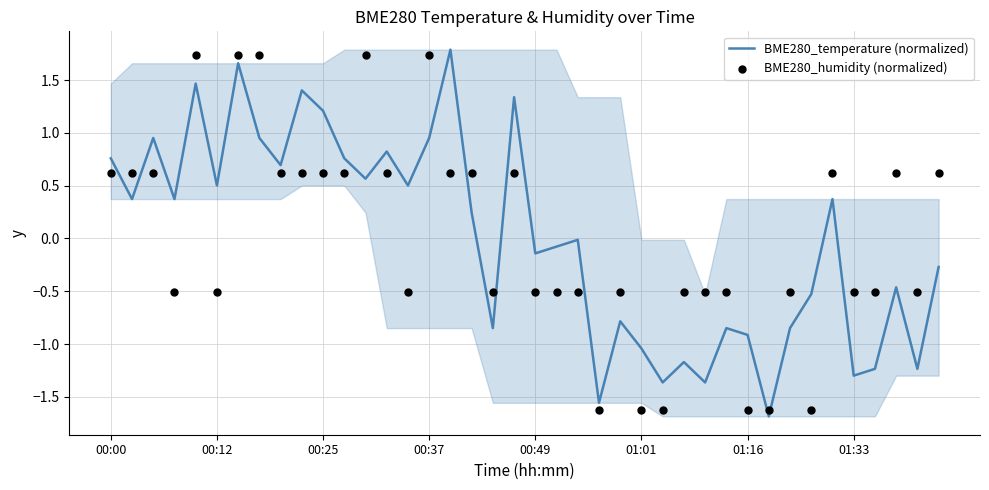

Which series has the largest total across all categories?

BME280_temperature (normalized)